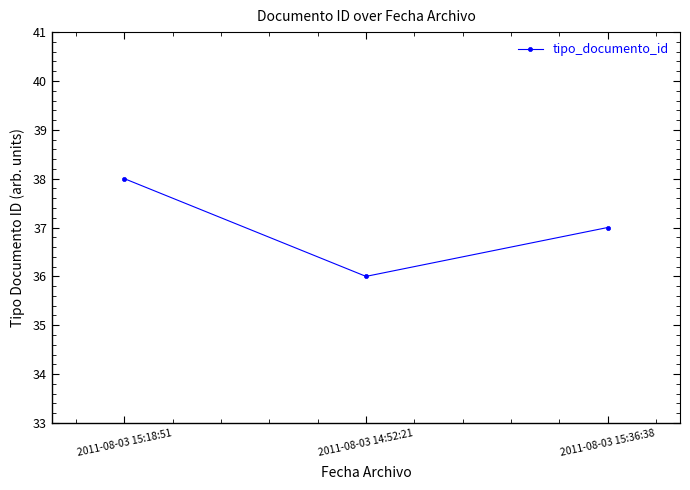

Where is the data nearest to the value 37?

2011-08-03 15:36:38